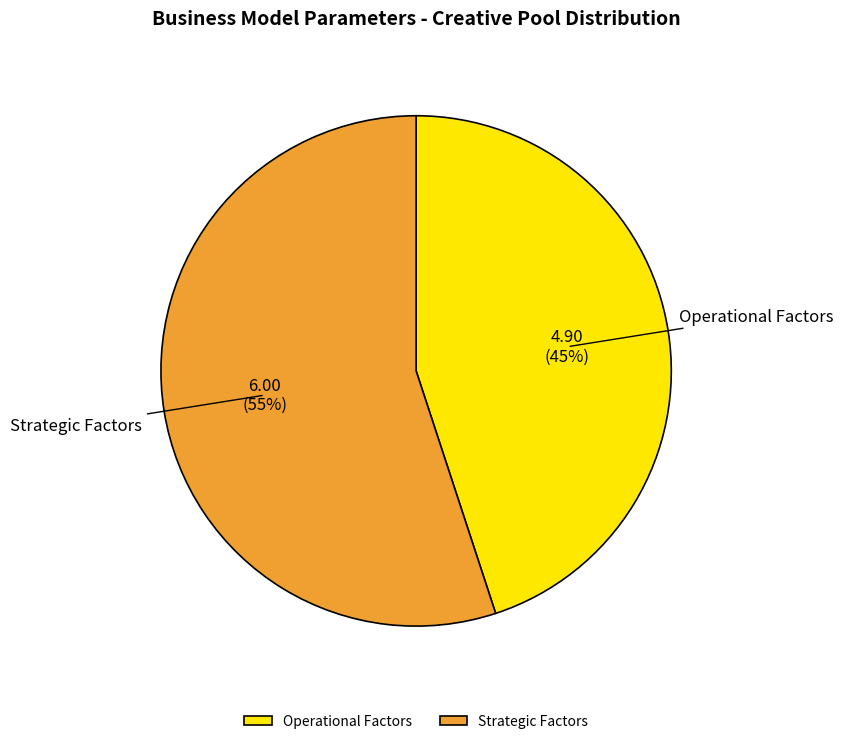

How many slices are in this pie chart?

2